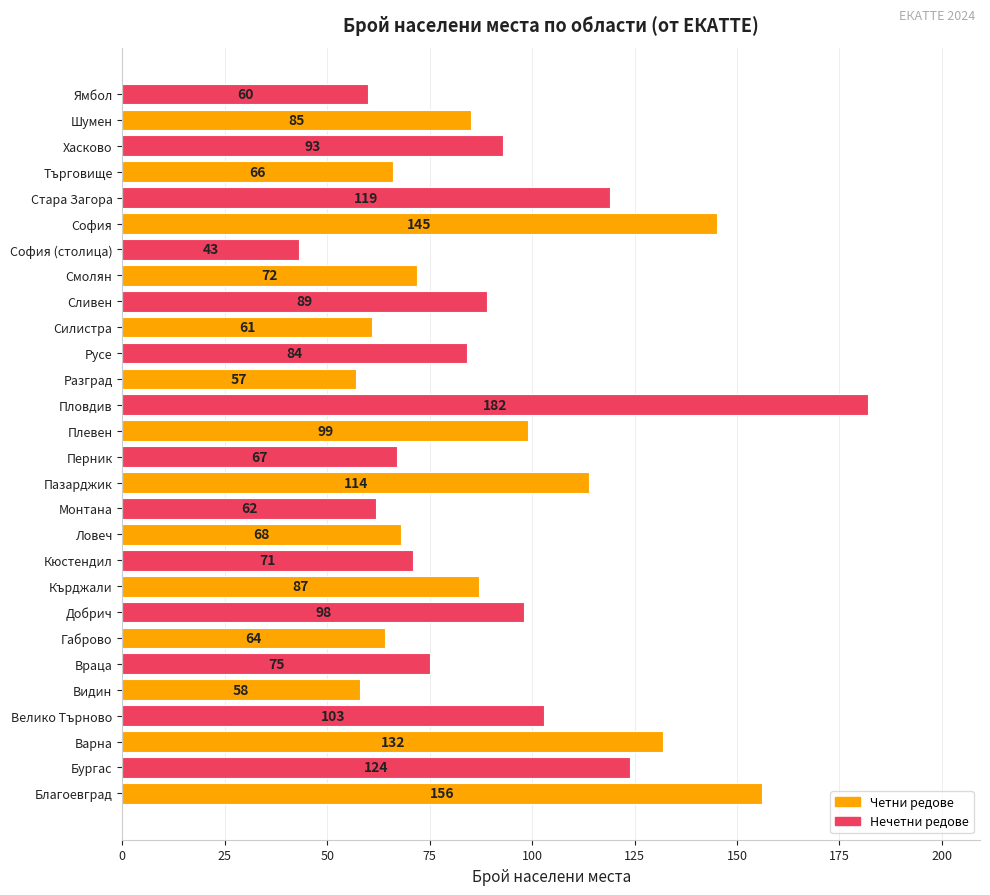

What is the sum of the values at Кърджали and Ямбол?

147